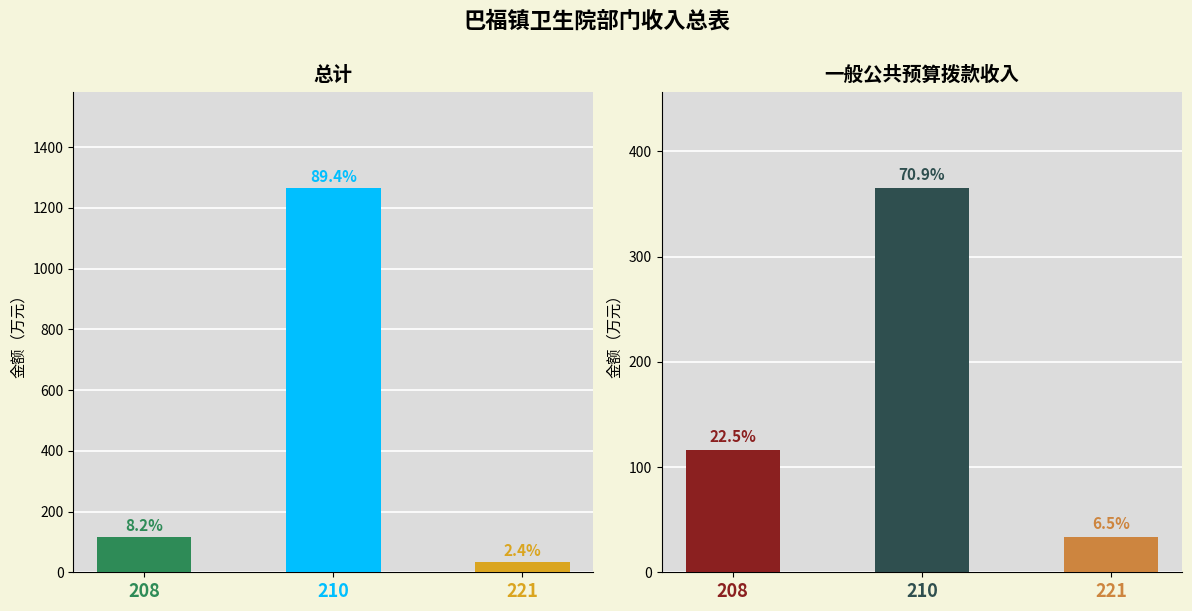

What is the value of the 一般公共预算拨款收入 bar at the 2nd from the left?

365.1